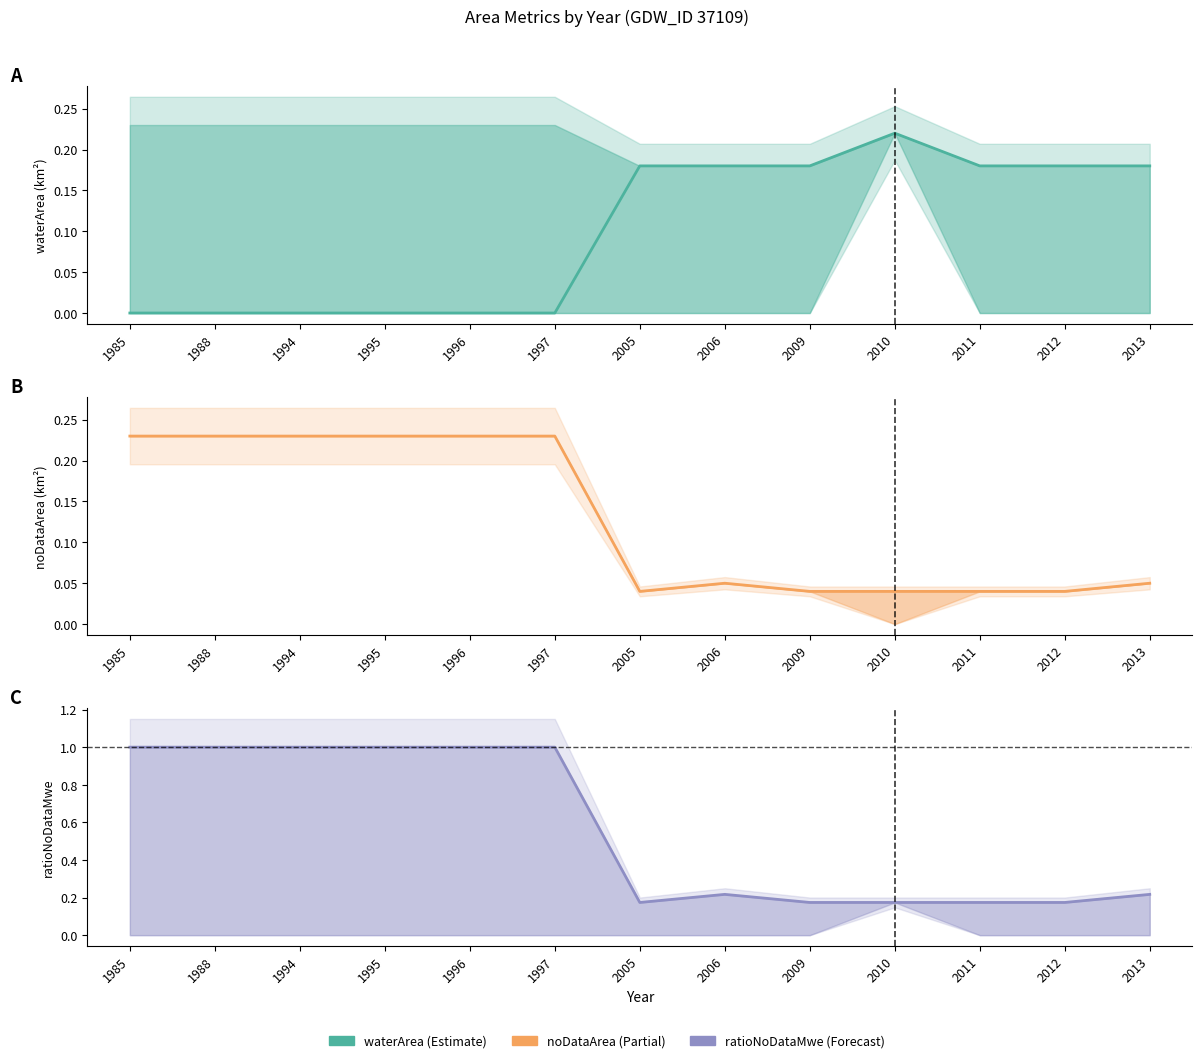

At which category is the sum across all series the highest?

1985